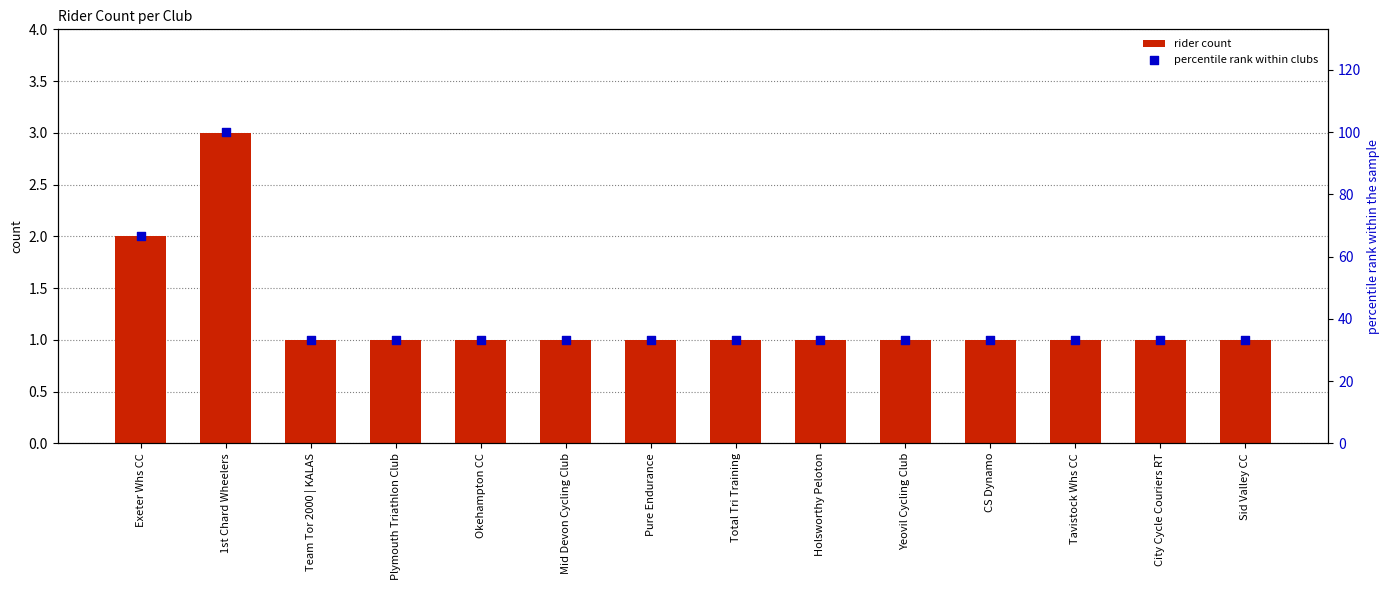

Which series has the largest Y range (max minus min)?

percentile rank within clubs